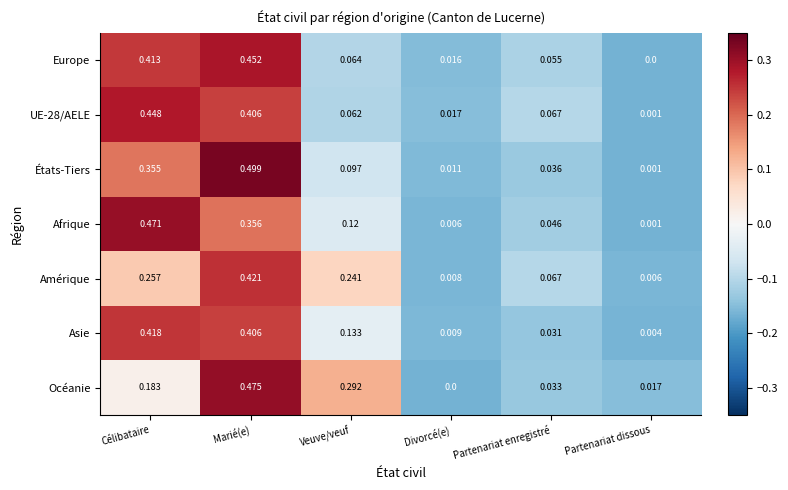

Rank the categories by États-Tiers value from highest to lowest.

Marié(e), Célibataire, Veuve/veuf, Partenariat enregistré, Divorcé(e), Partenariat dissous